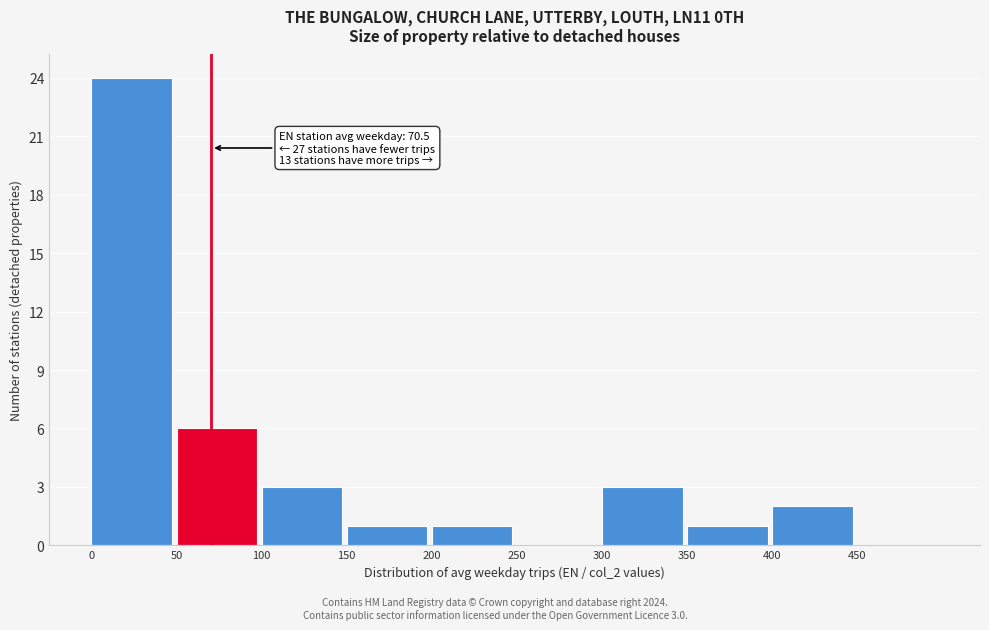

Over which range of the x-axis is the bar tallest?

0 to 50